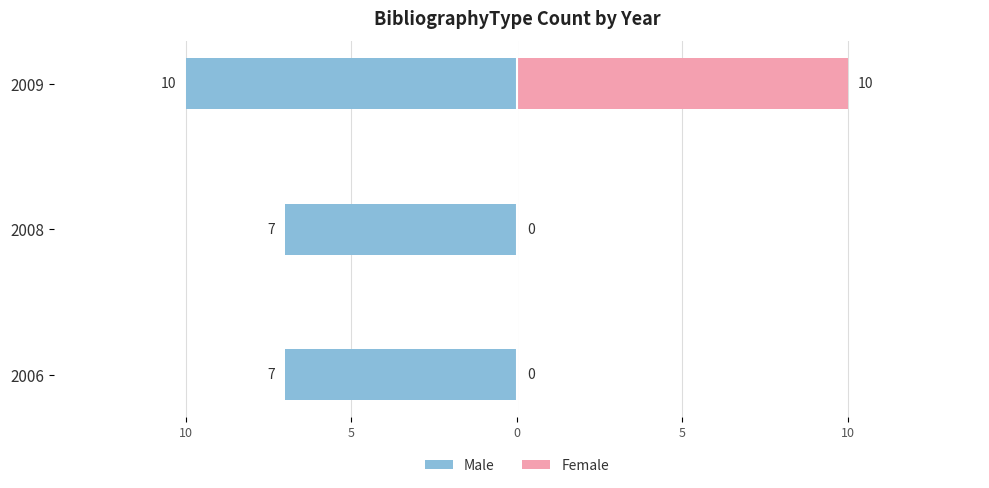

How many categories are shown in the chart?

3